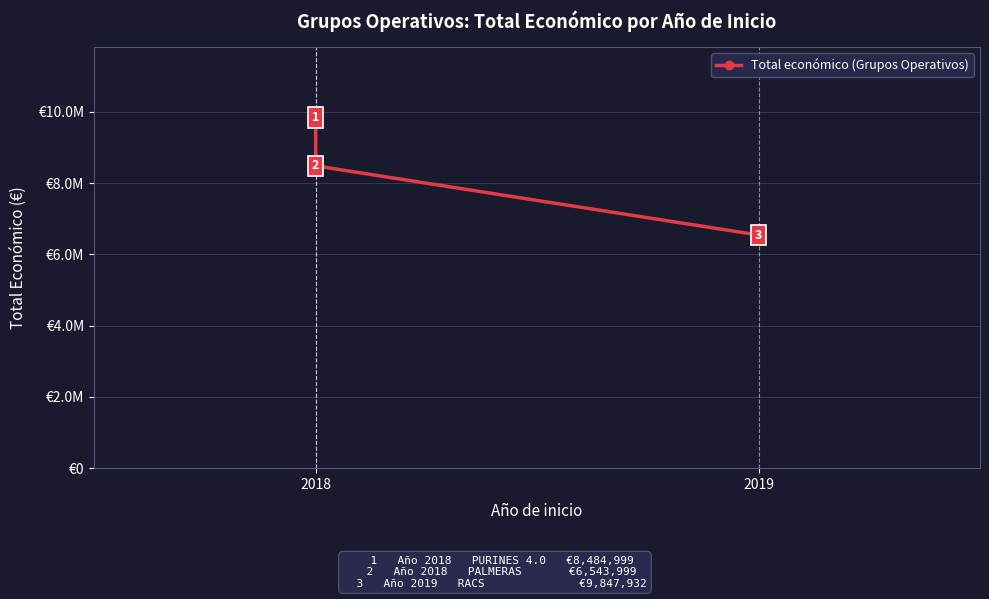

The value at 2018 is 13364819. True or false?

False